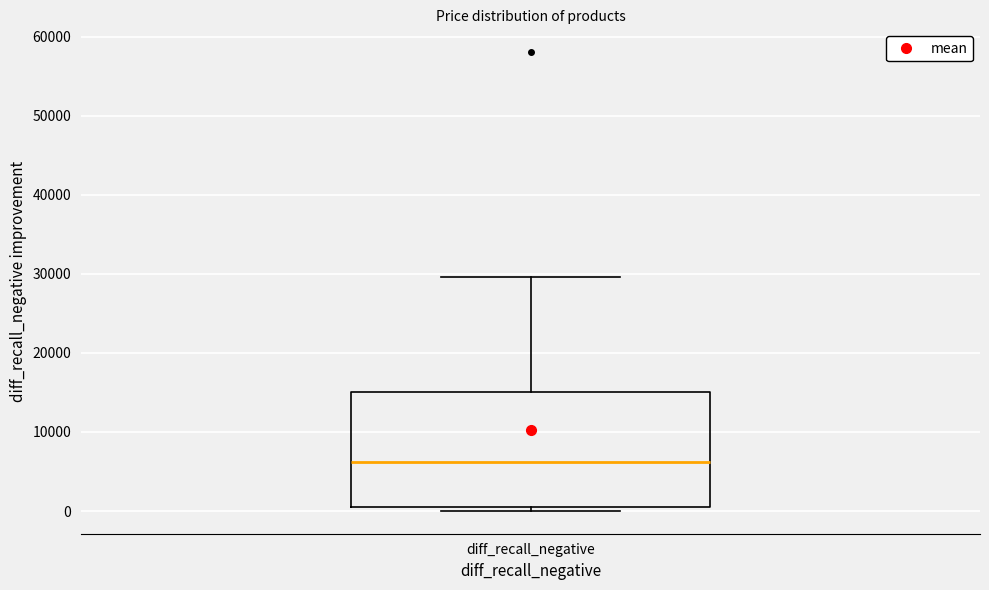

Transcribe this box plot: give where the median line is, the range the box spans, and where the two whiskers end, as read against the y-axis. The values are not printed on the chart, so give them approximately, as read against the axis.

median 6000, box 1000 to 15000, whiskers 0 to 30000